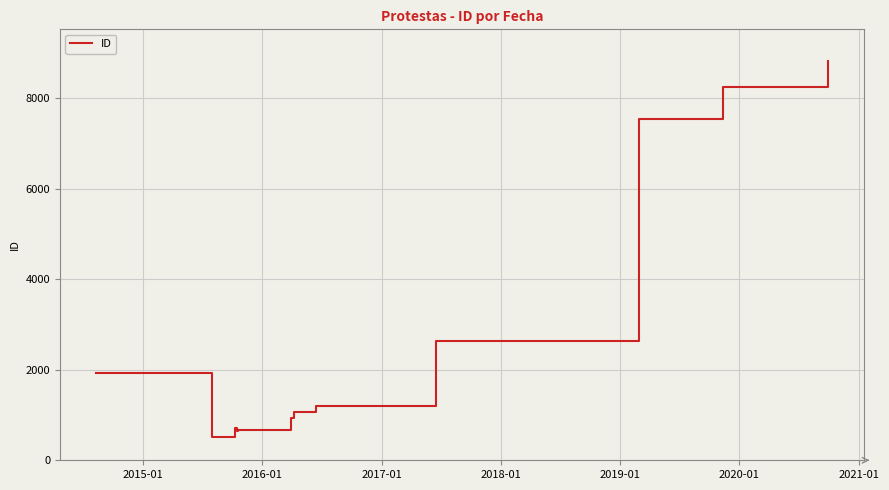

How many lines are shown in the chart?

1